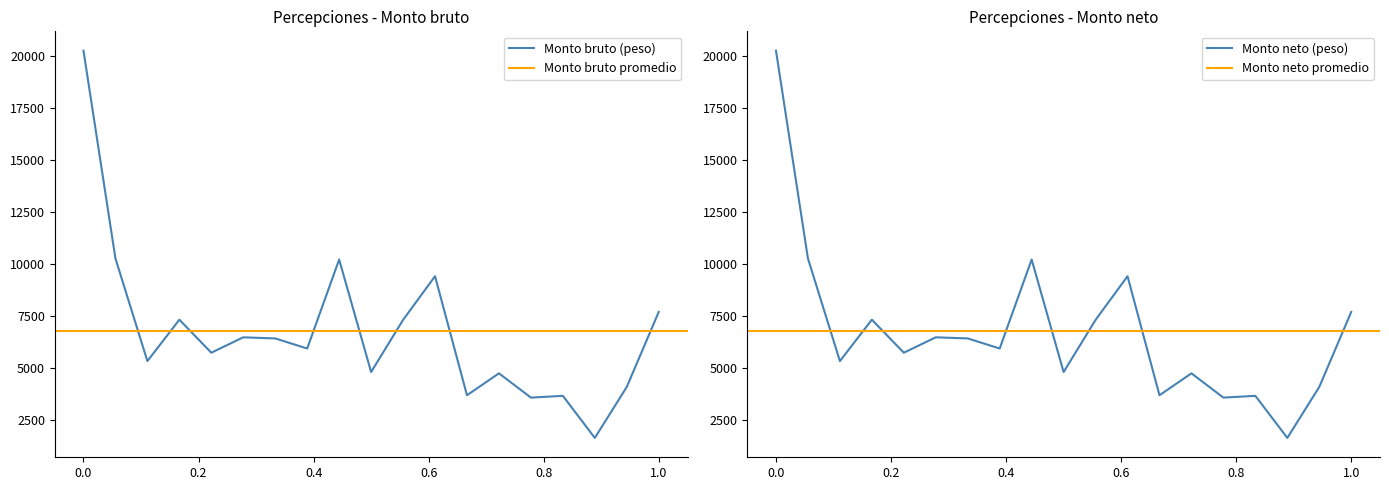

Which category has the highest value in the Monto neto (peso) series?

0.0